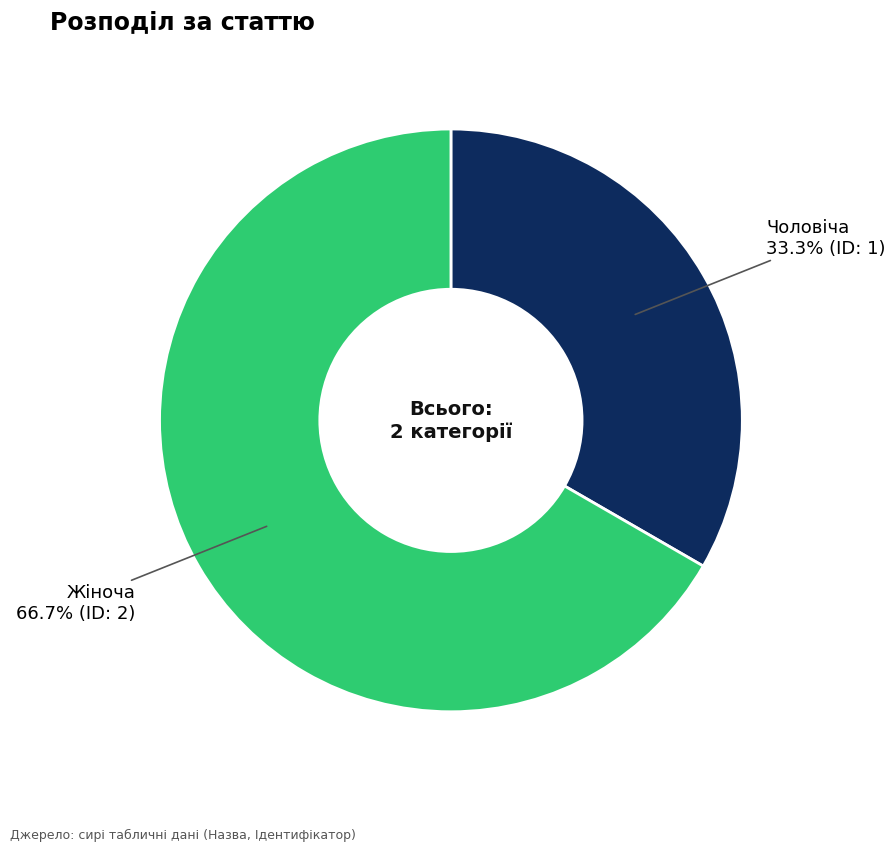

Count the number of slices in the pie.

2